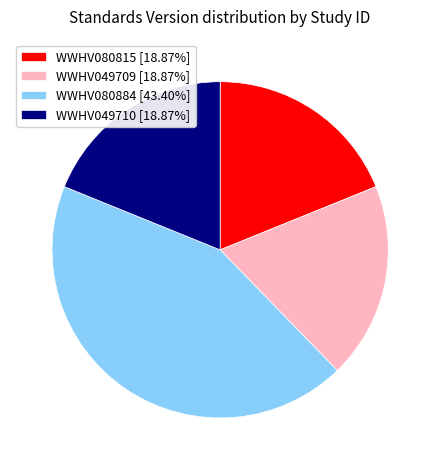

Is the sum of WWHV080815 [18.87%] and WWHV080884 [43.40%] greater than half?

Yes